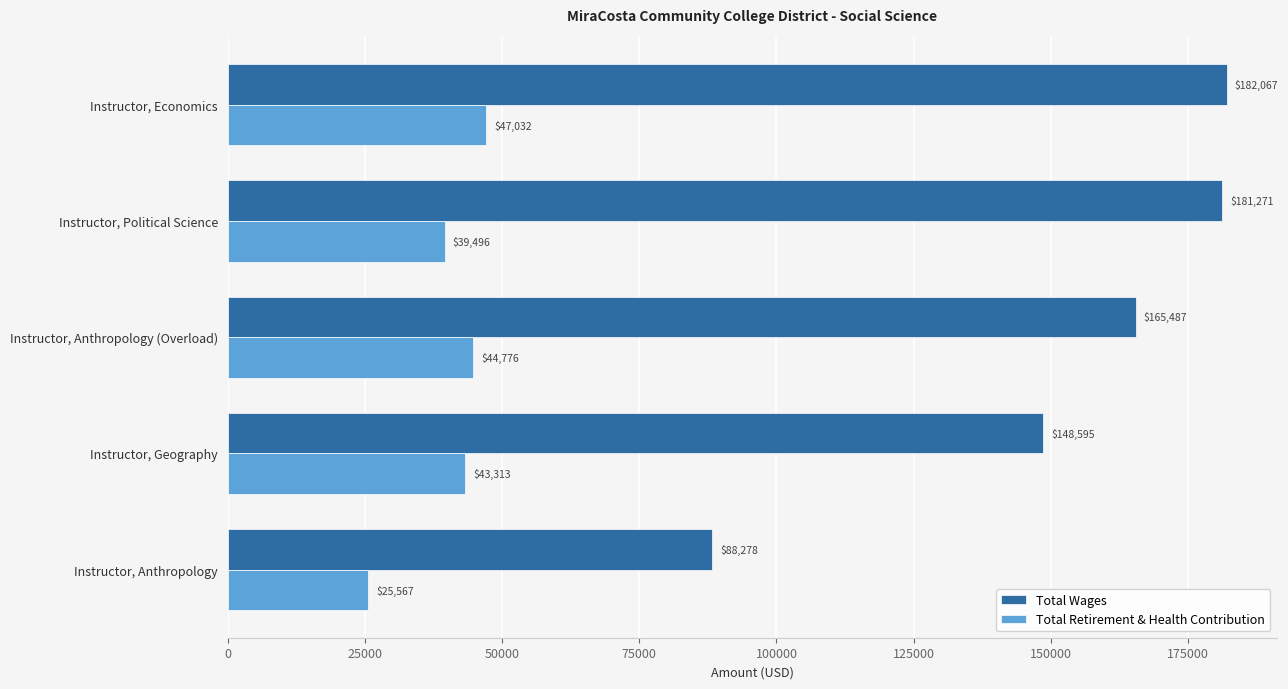

Which series has the largest total across all categories?

Total Wages